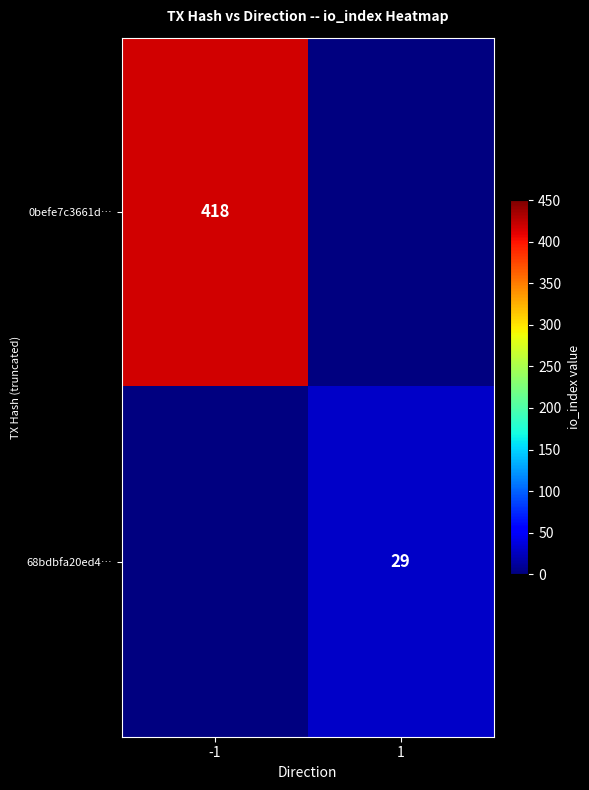

Is it true that 68bdbfa20ed4… equals 12 at 1?

False